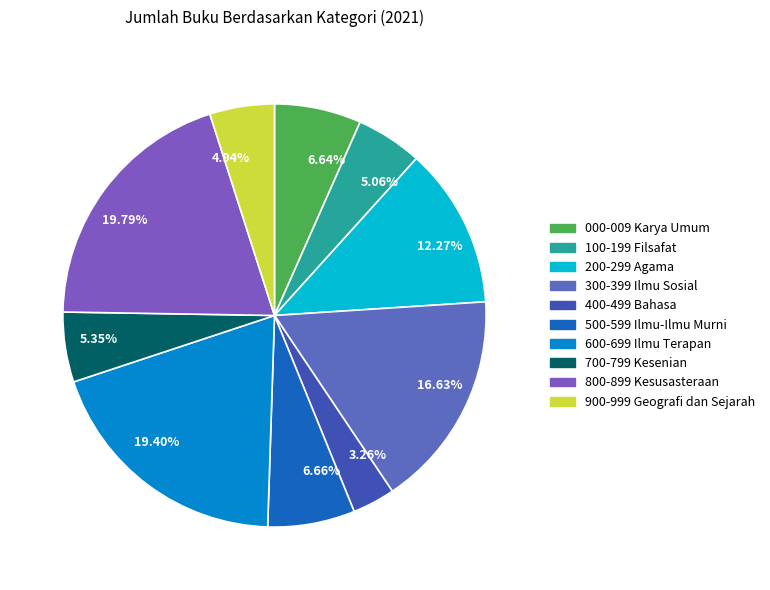

Approximately how many times larger is the value at 6.66% compared to 3.26%?

2.0